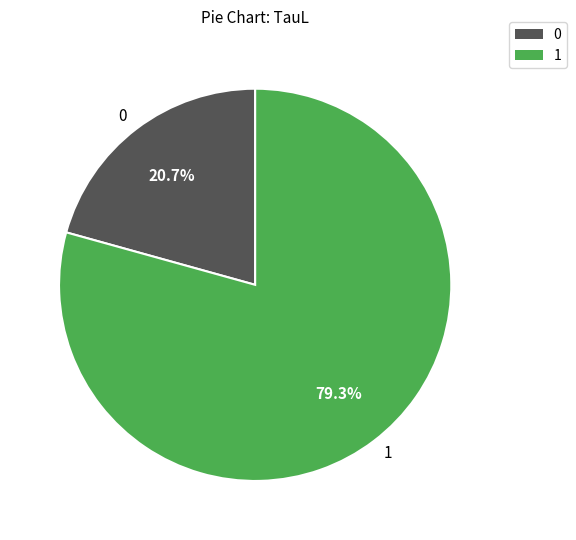

Rank the categories by value from lowest to highest.

0, 1